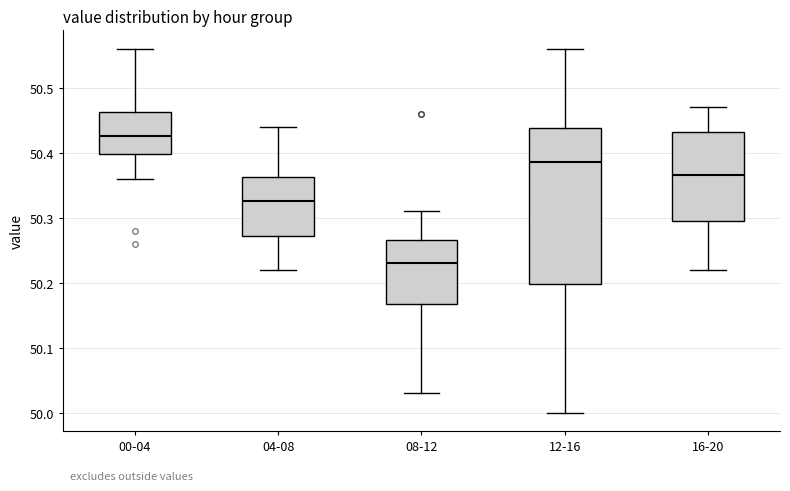

Where does the lower whisker of the box for 04-08 end on the y-axis? The values are not printed on the chart, so give them approximately, as read against the axis.

50.22